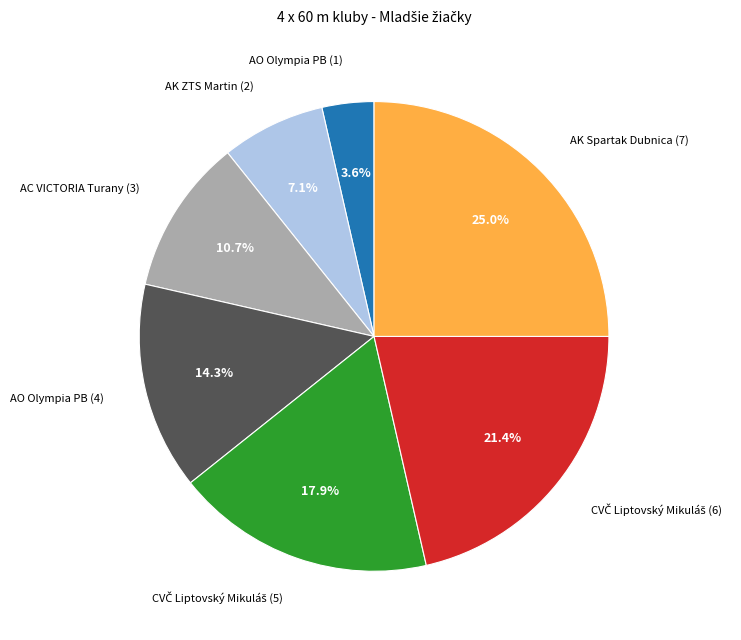

How many segments does this pie chart have?

7